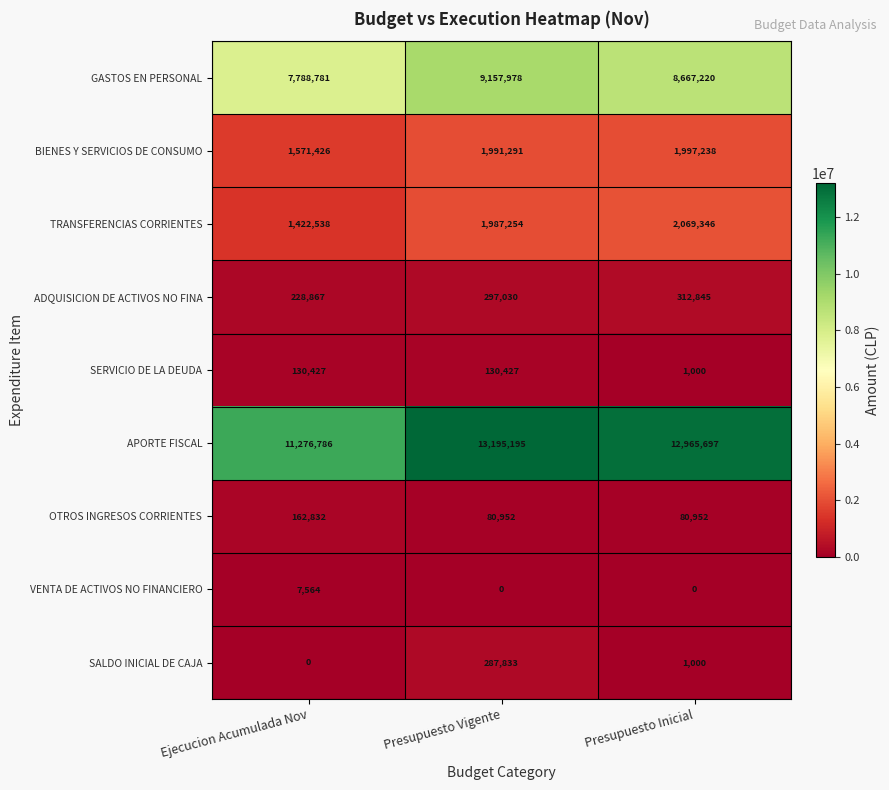

At which category does the chart reach its peak across all series?

Presupuesto Vigente